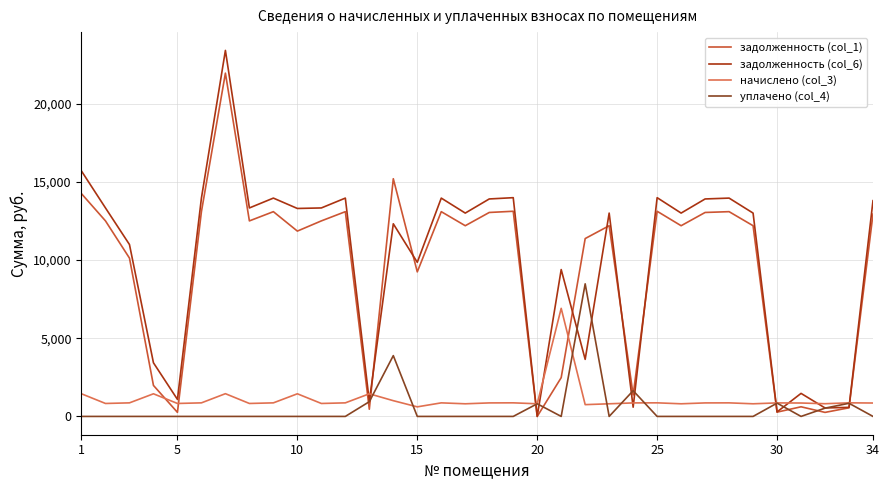

Which series has the largest range (max minus min)?

задолженность (col_6)